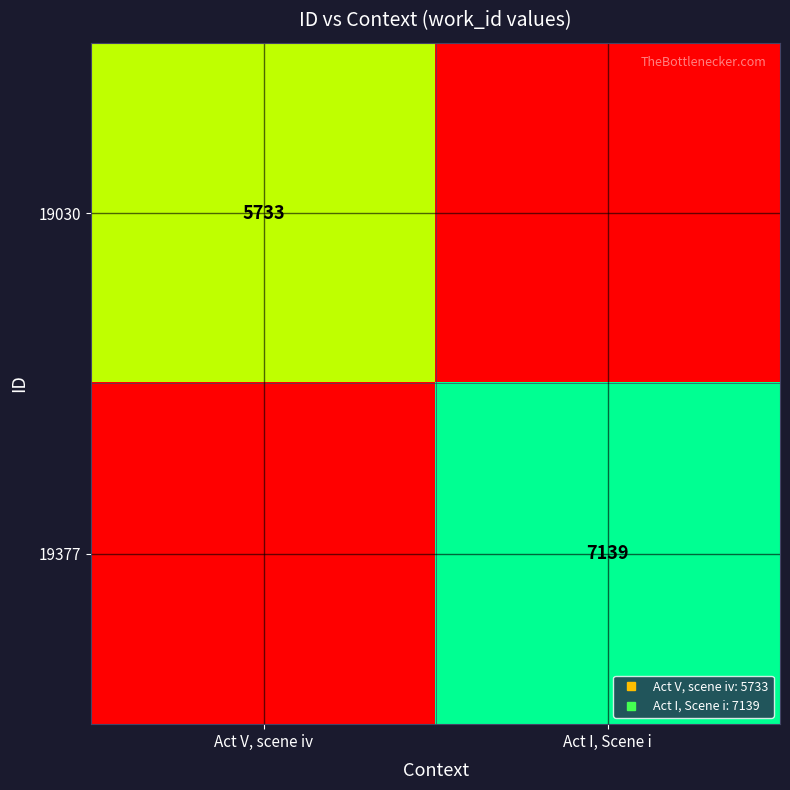

Where is 19030 nearest to the value 3366?

Act I, Scene i